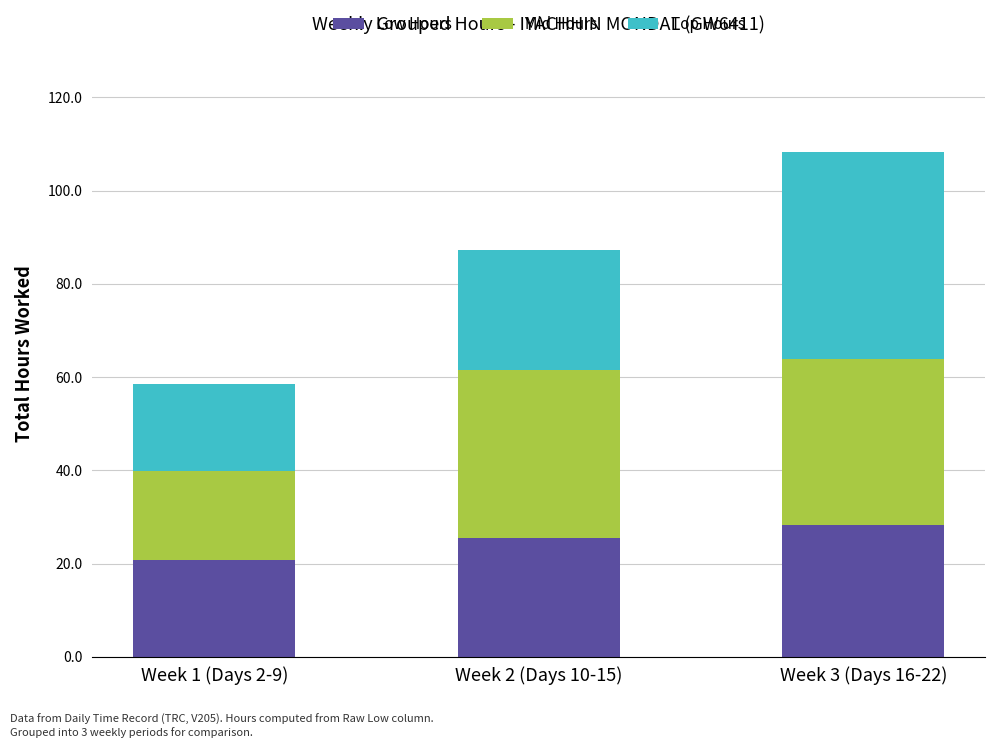

Are the bars horizontal?

No